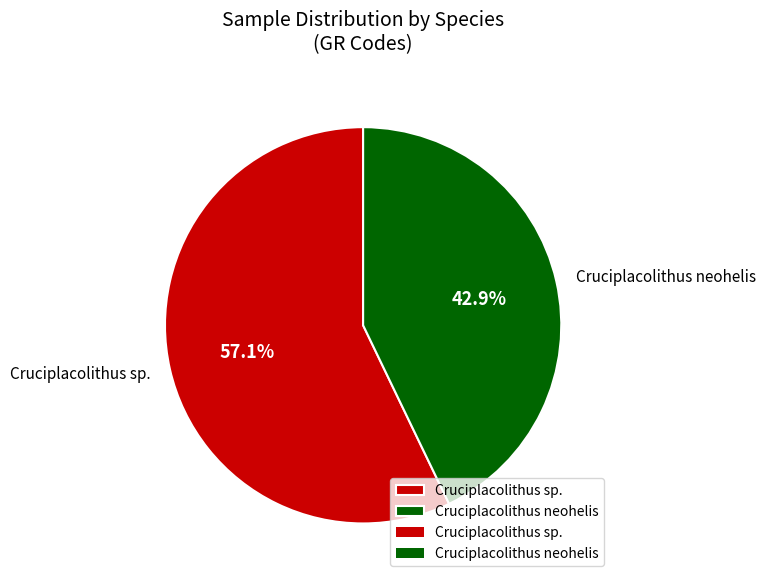

Rank the categories by value from highest to lowest.

Cruciplacolithus sp., Cruciplacolithus neohelis